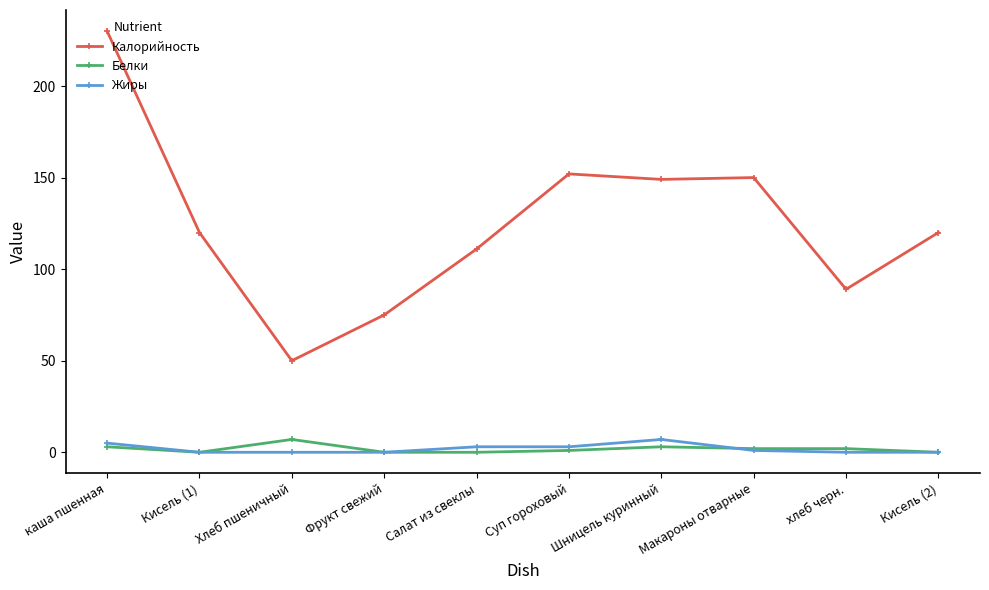

What is the sum of the Калорийность values at Суп гороховый and Салат из свеклы?

263